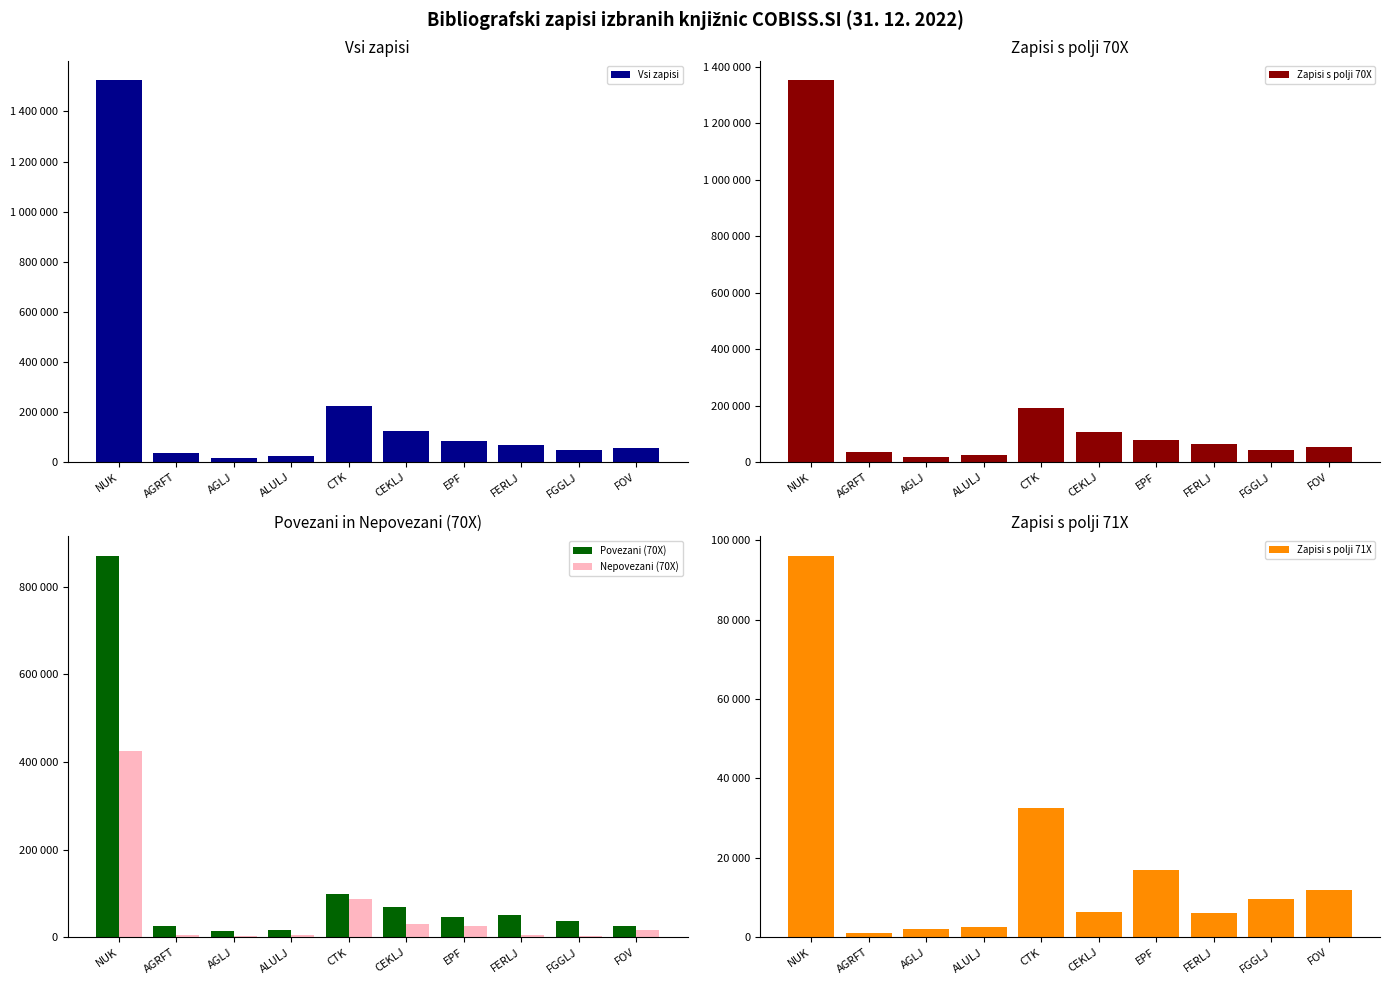

What value does the Zapisi s polji 71X series have at CTK?

32615